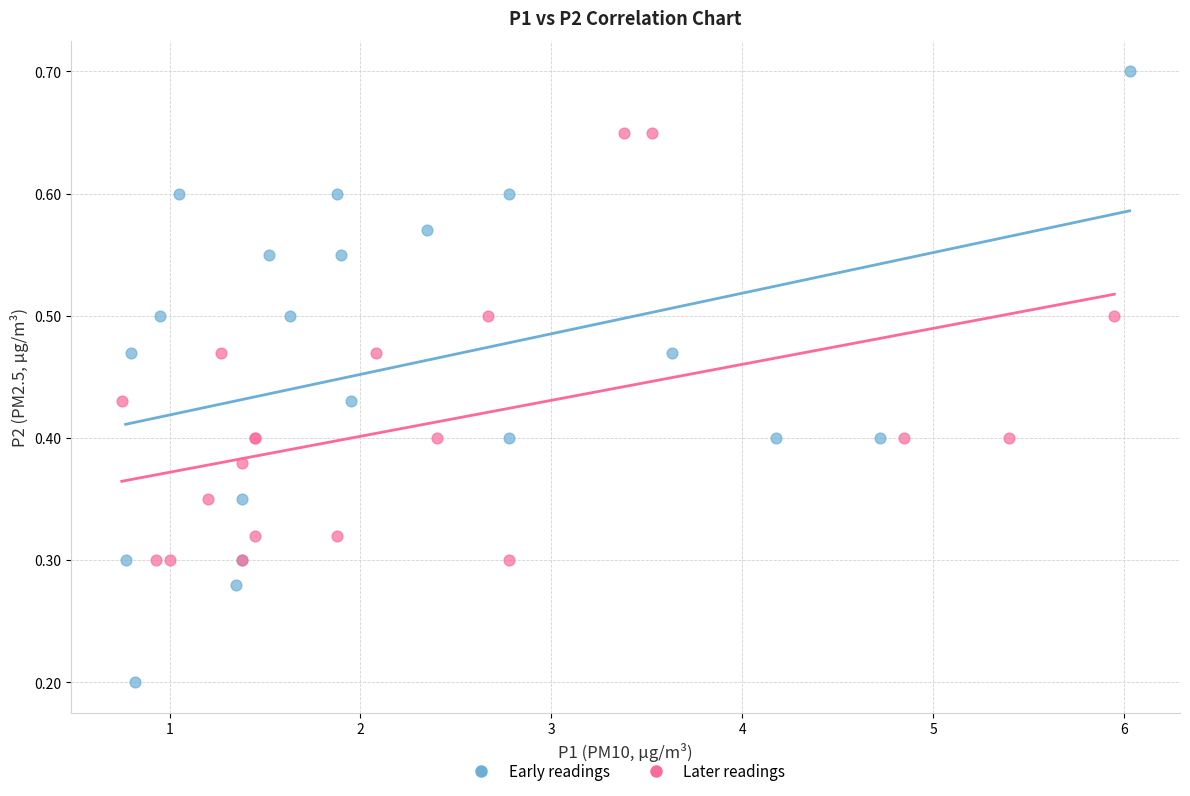

Which series contains the highest Y value?

Early readings